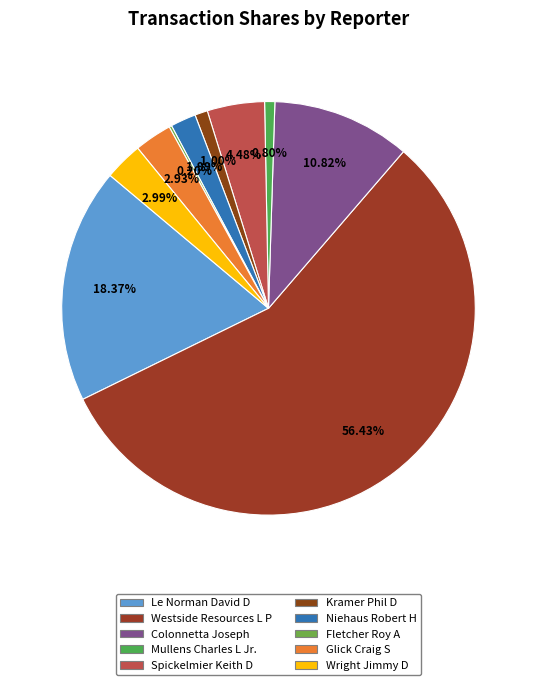

Is Niehaus Robert H the majority of the pie?

No